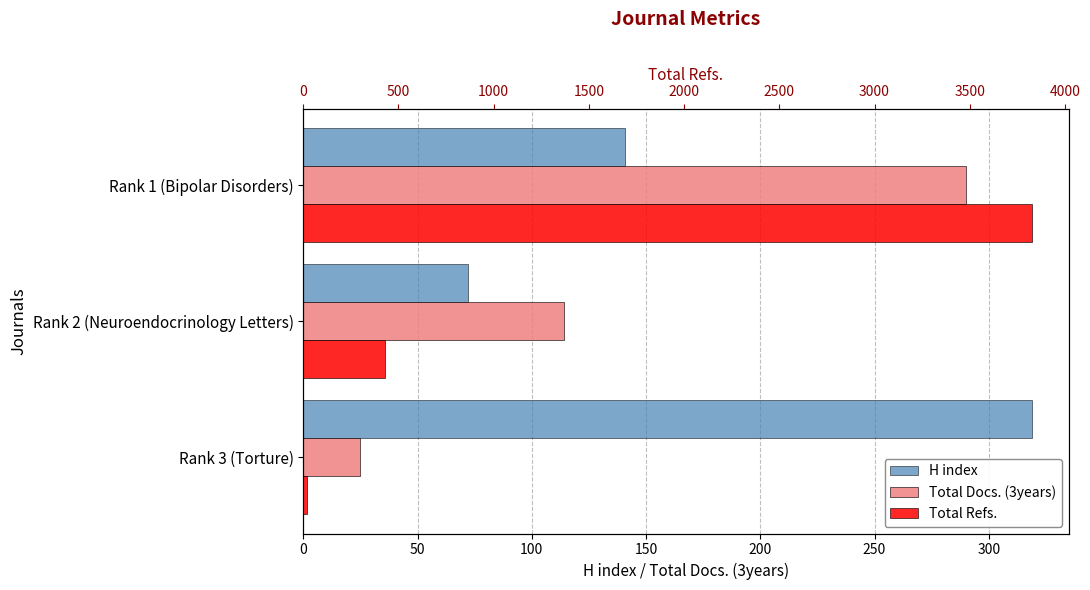

Are the bars grouped side by side (vs. stacked)?

Yes